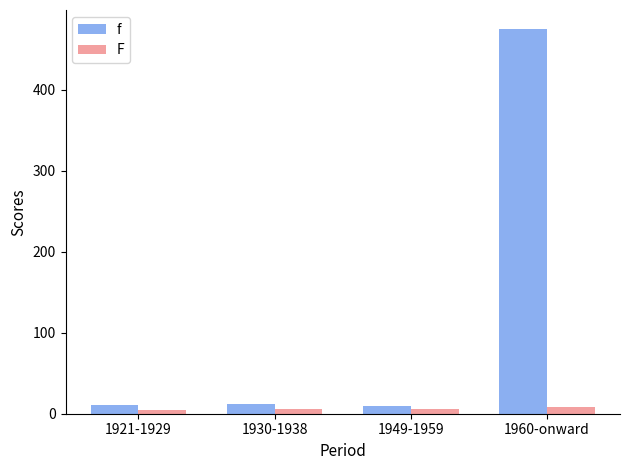

Which series has the largest range (max minus min)?

f